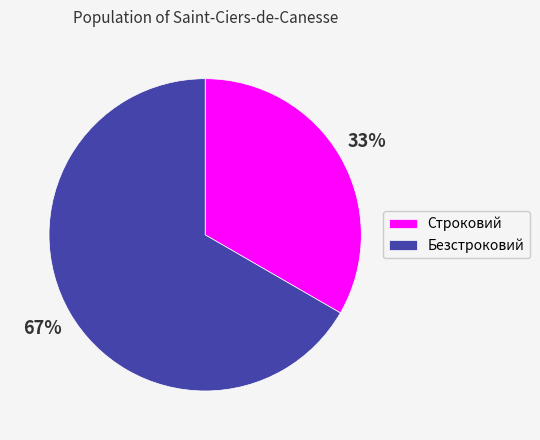

How many slices are in this pie chart?

2